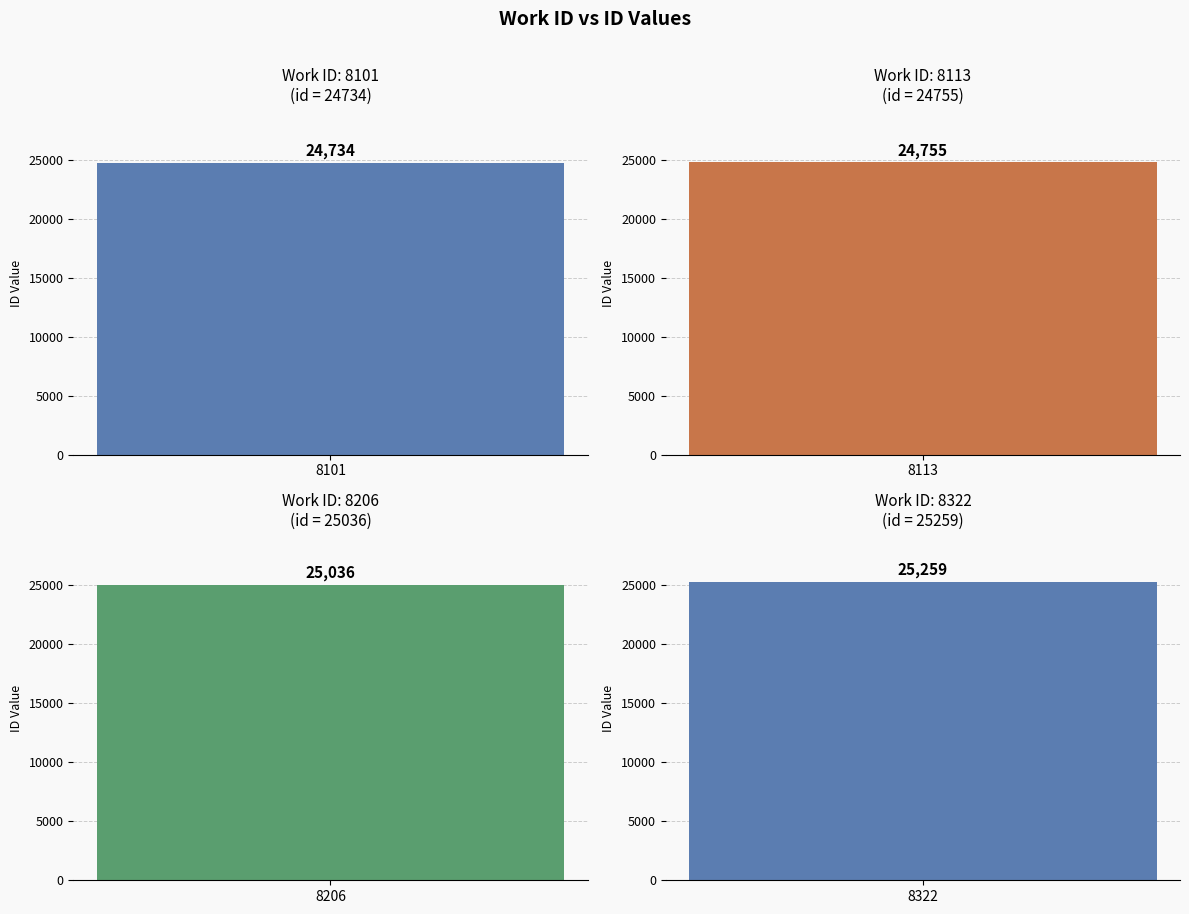

Reading left to right, extract all data points from this chart.

8101=24734	8113=24755	8206=25036	8322=25259